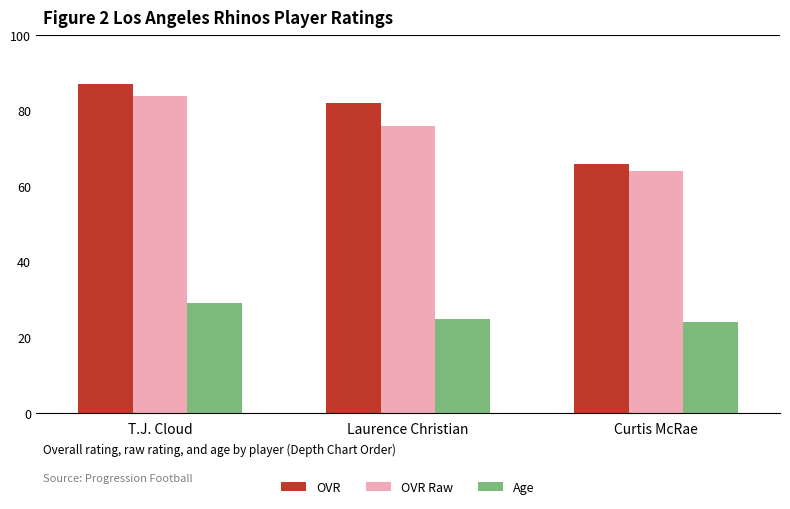

How many series are shown in this chart?

3